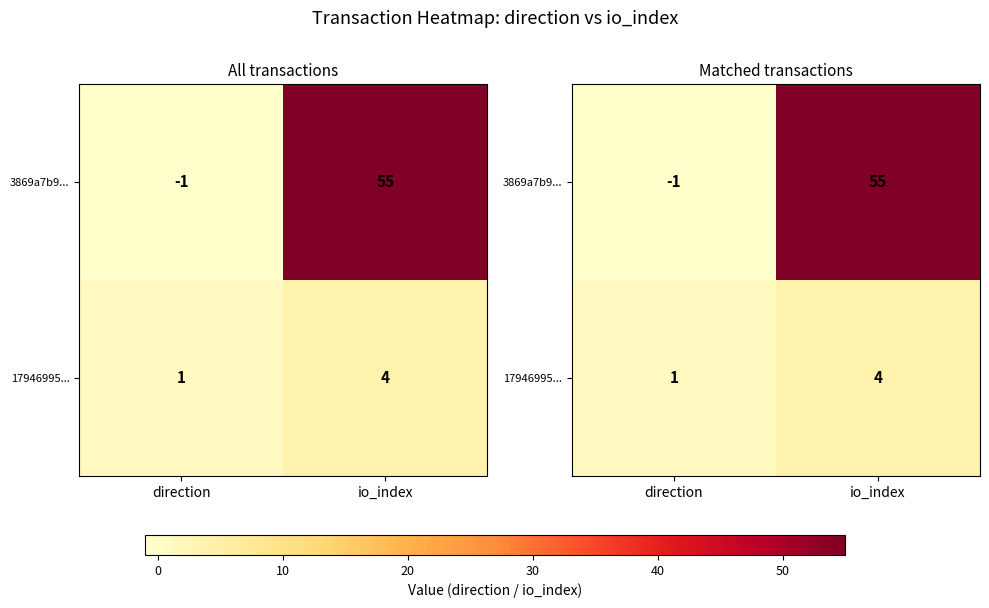

At which category is the sum across all series the highest?

io_index